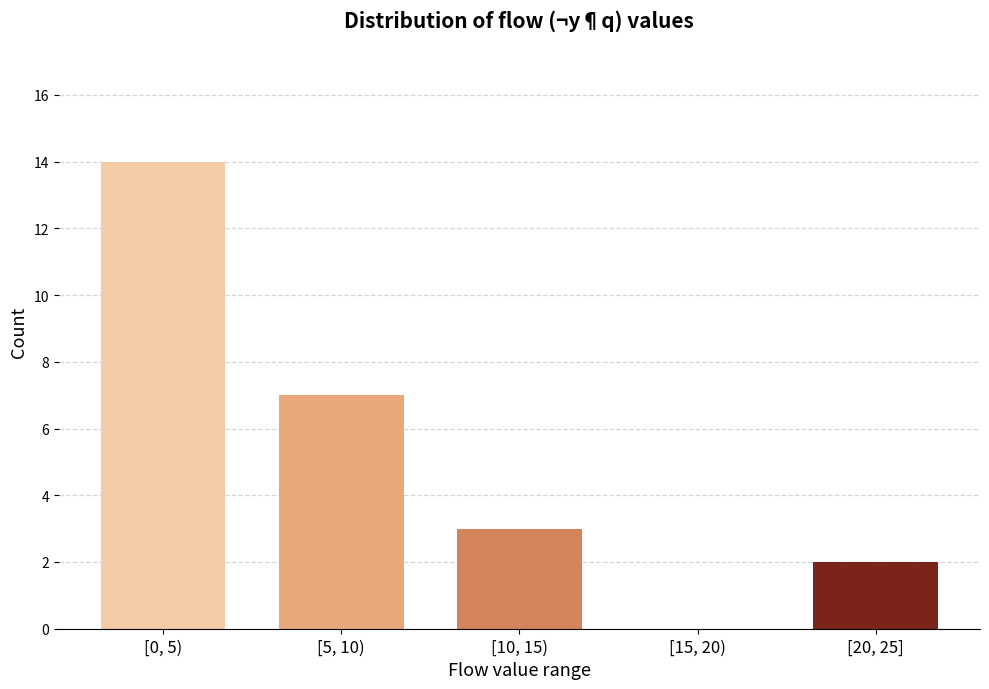

Reading left to right, transcribe all the data shown in this chart.

[0, 5)=14	[5, 10)=7	[10, 15)=3	[15, 20)=0	[20, 25]=2